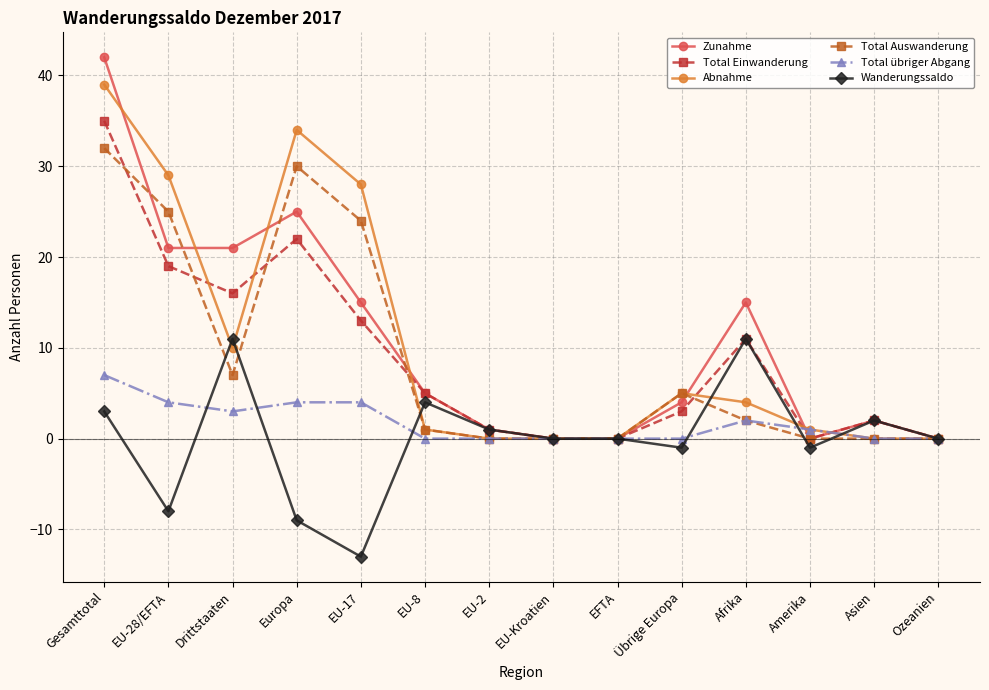

At which category is the sum across all series the highest?

Gesamttotal